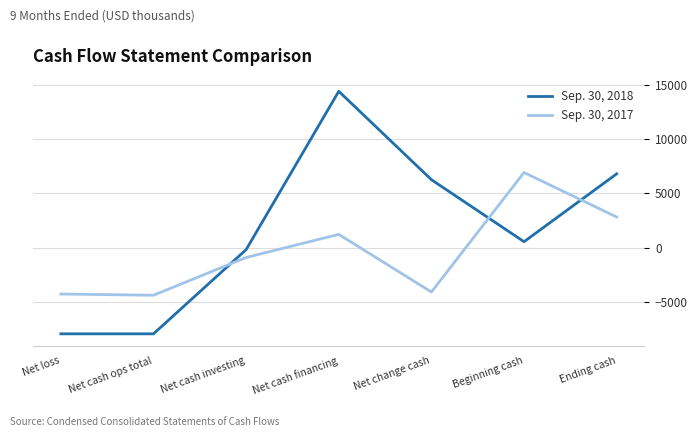

What is the maximum value shown in the chart?

14401